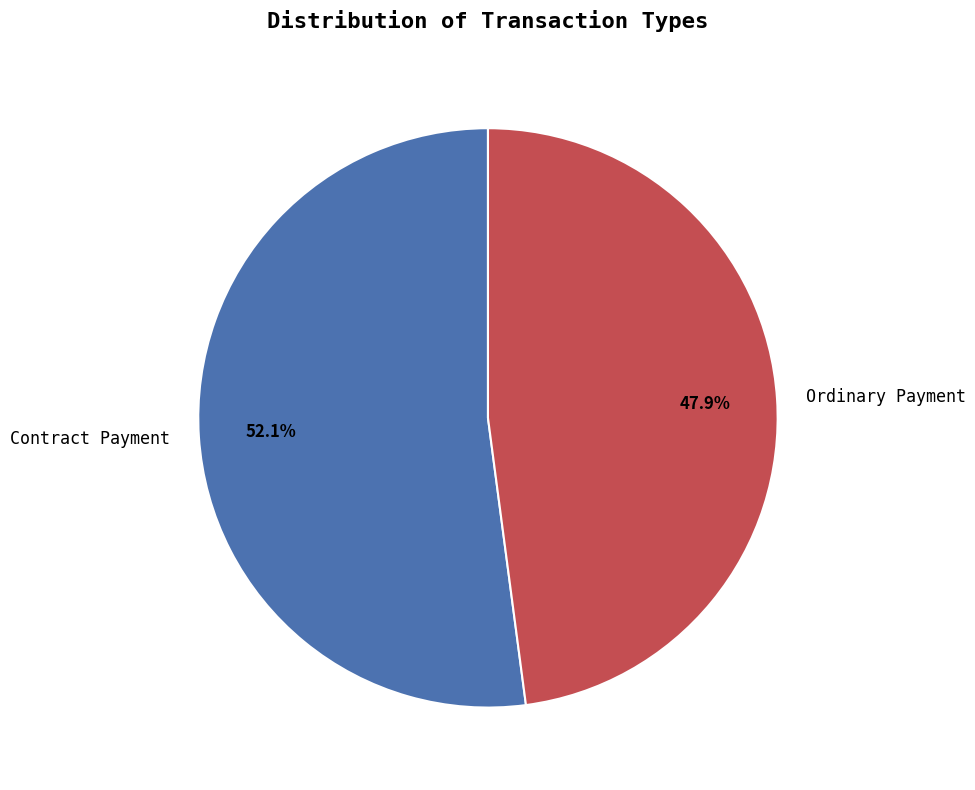

What percentage do Ordinary Payment and Contract Payment together represent?

100.0%